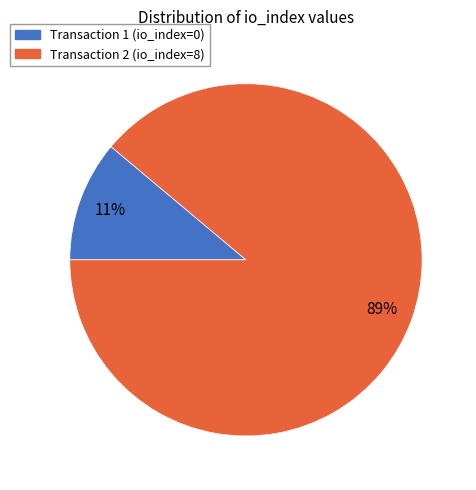

To the nearest percent, what is the difference between the largest and smallest slice percentages?

78%